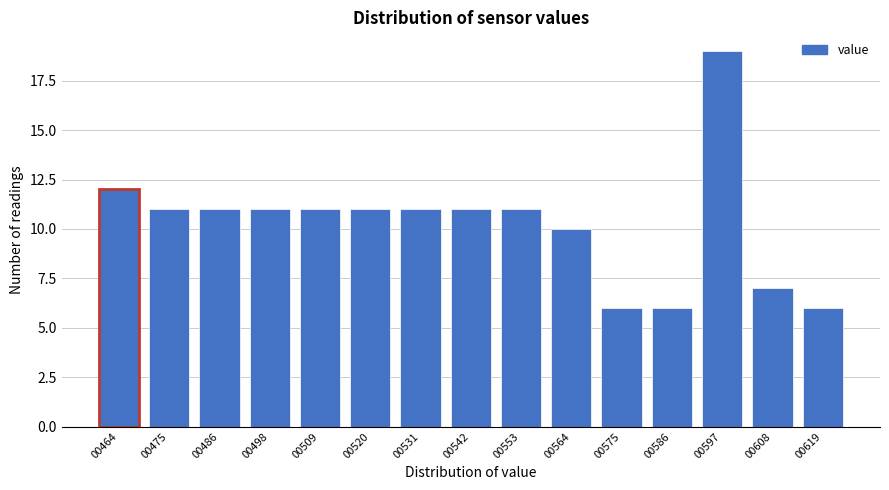

Reading left to right, extract all data points from this chart.

12	11	11	11	11	11	11	11	11	10	6	6	19	7	6